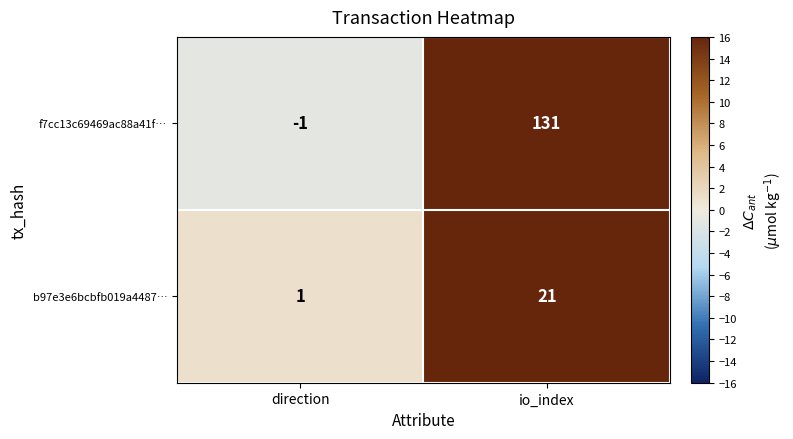

At which category is the sum across all series the highest?

io_index